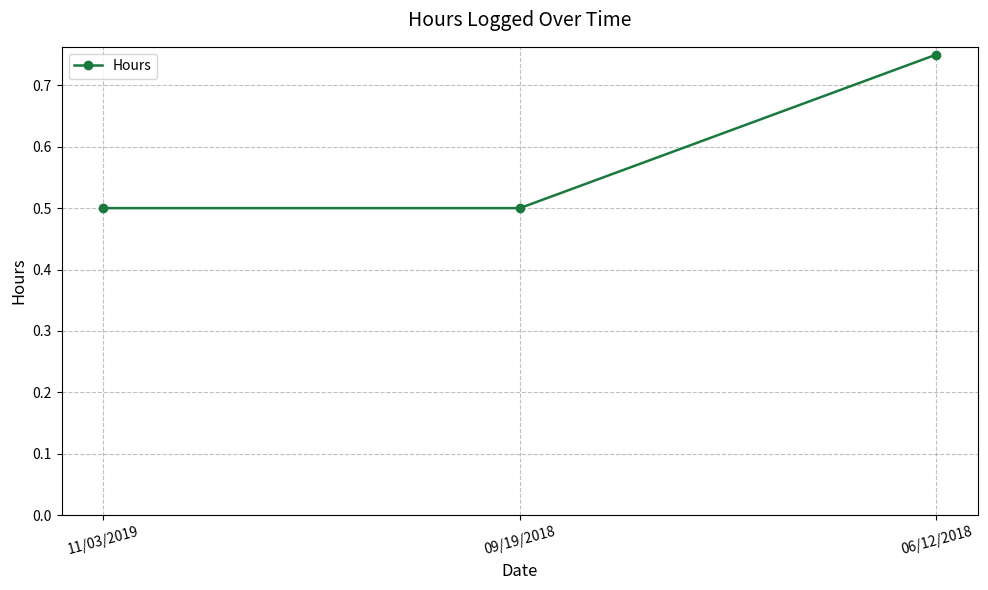

What is the average value?

0.6